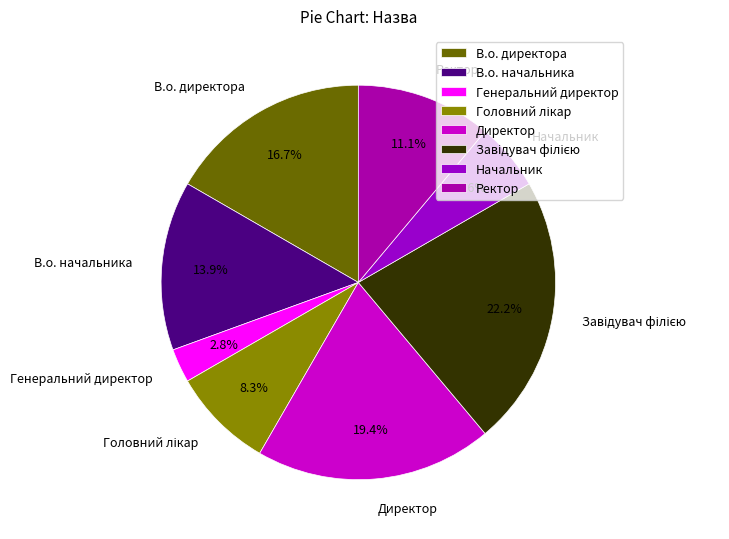

What is the smallest slice in the pie chart?

Генеральний директор